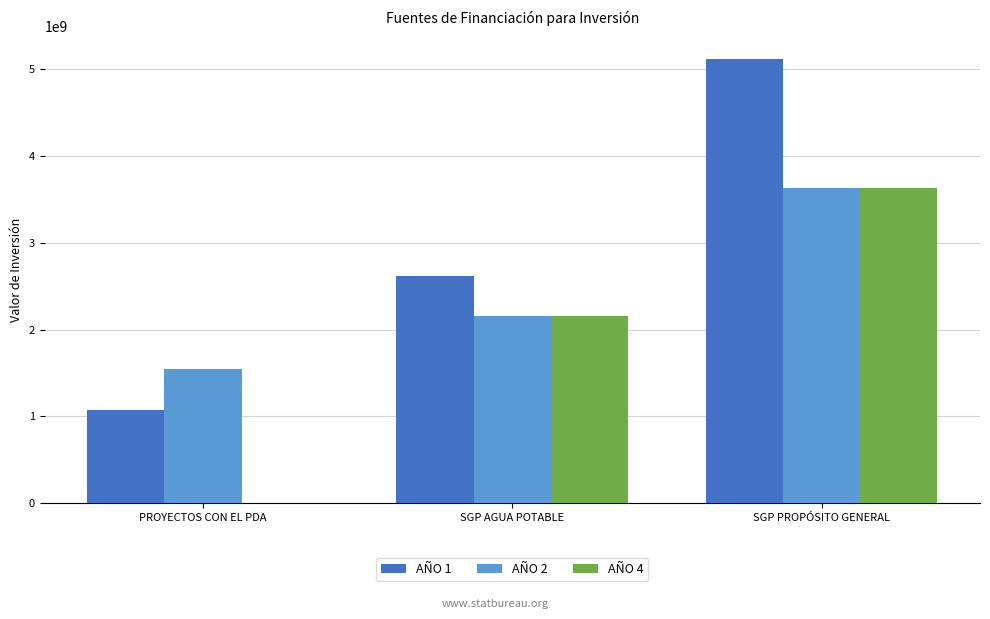

What is the maximum value shown in the chart?

5123902010